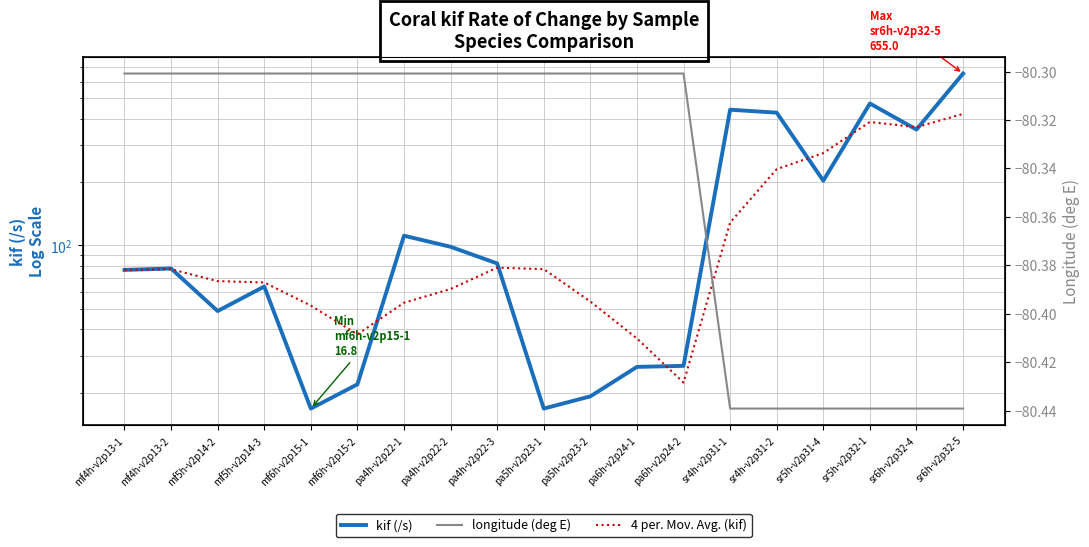

Which category has the highest value in the longitude (deg E) series?

mf4h-v2p13-1